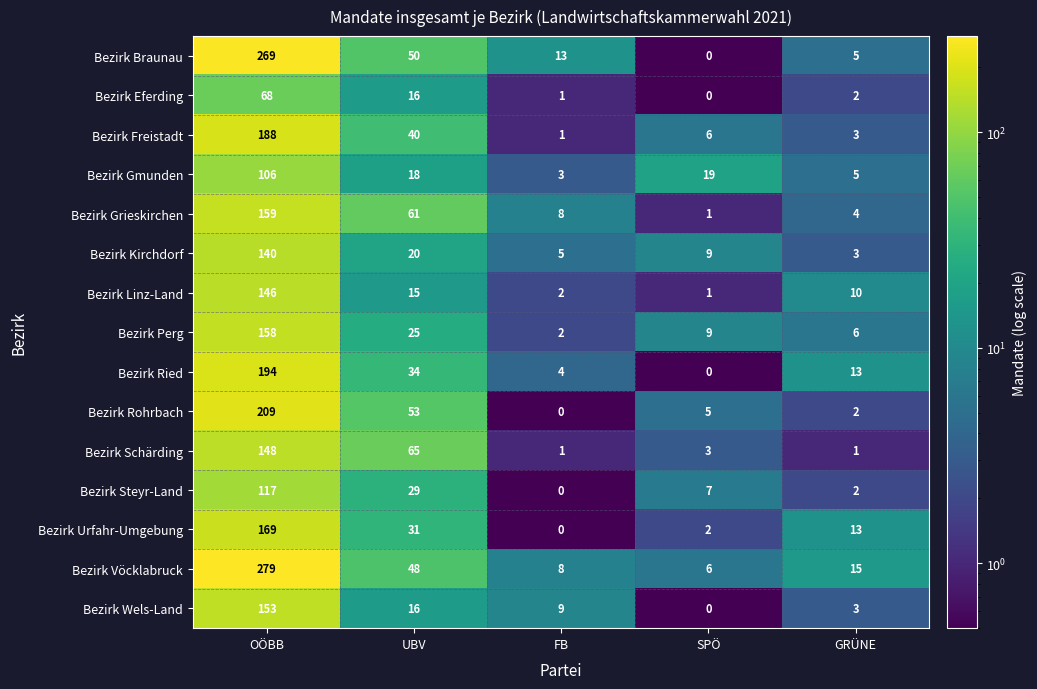

Where does the Bezirk Braunau series first go above 13?

OÖBB